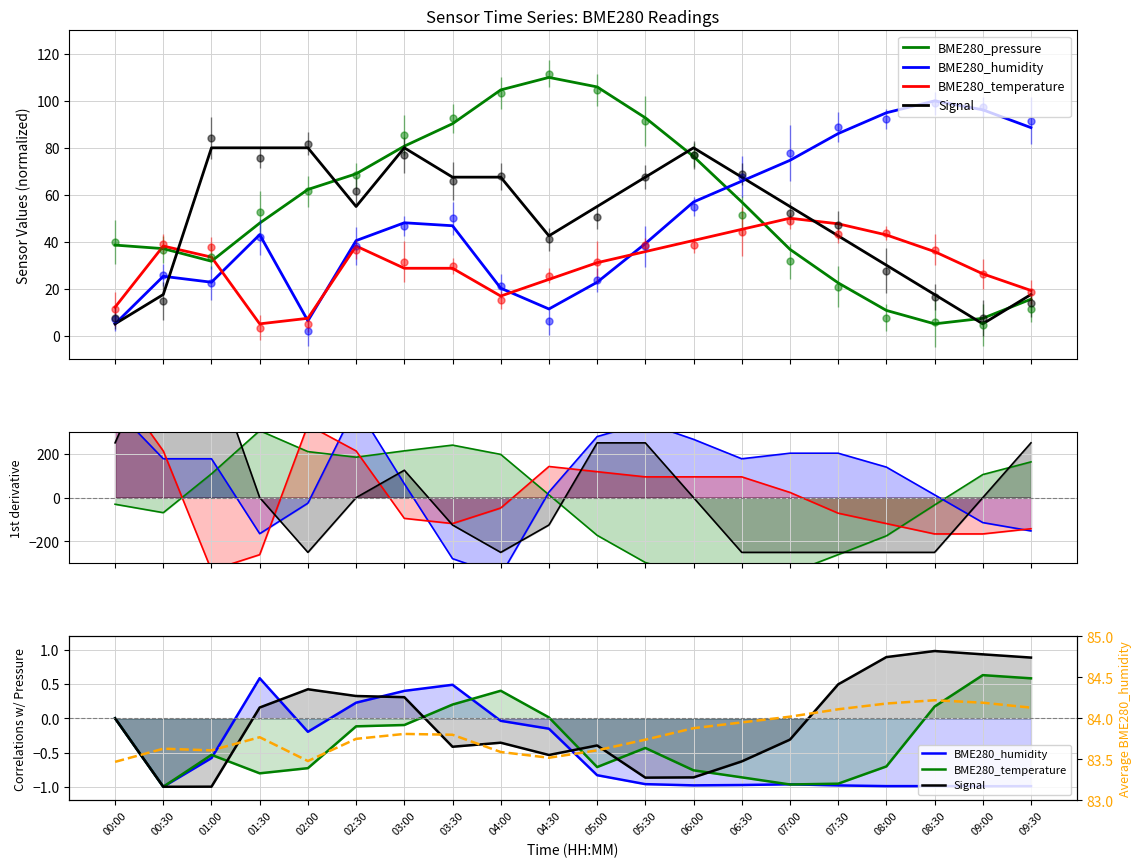

Rank the categories by Avg humidity value from lowest to highest.

00:00, 02:00, 04:30, 04:00, 01:00, 05:00, 00:30, 05:30, 02:30, 01:30, 03:30, 03:00, 06:00, 06:30, 07:00, 07:30, 09:30, 08:00, 09:00, 08:30